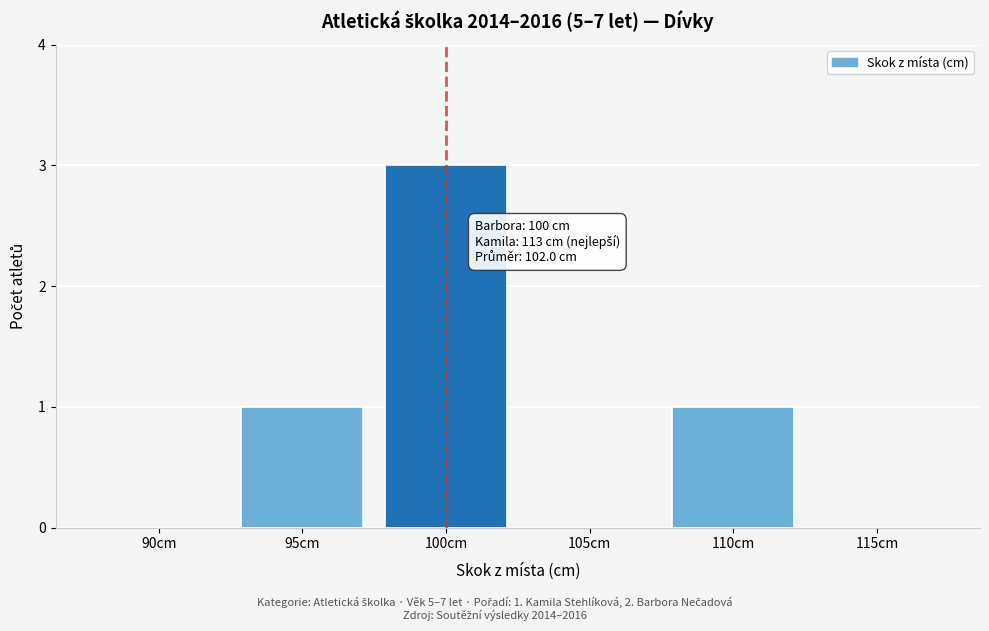

Reading right to left, transcribe all the data shown in this chart.

115cm=0	110cm=1	105cm=0	100cm=3	95cm=1	90cm=0